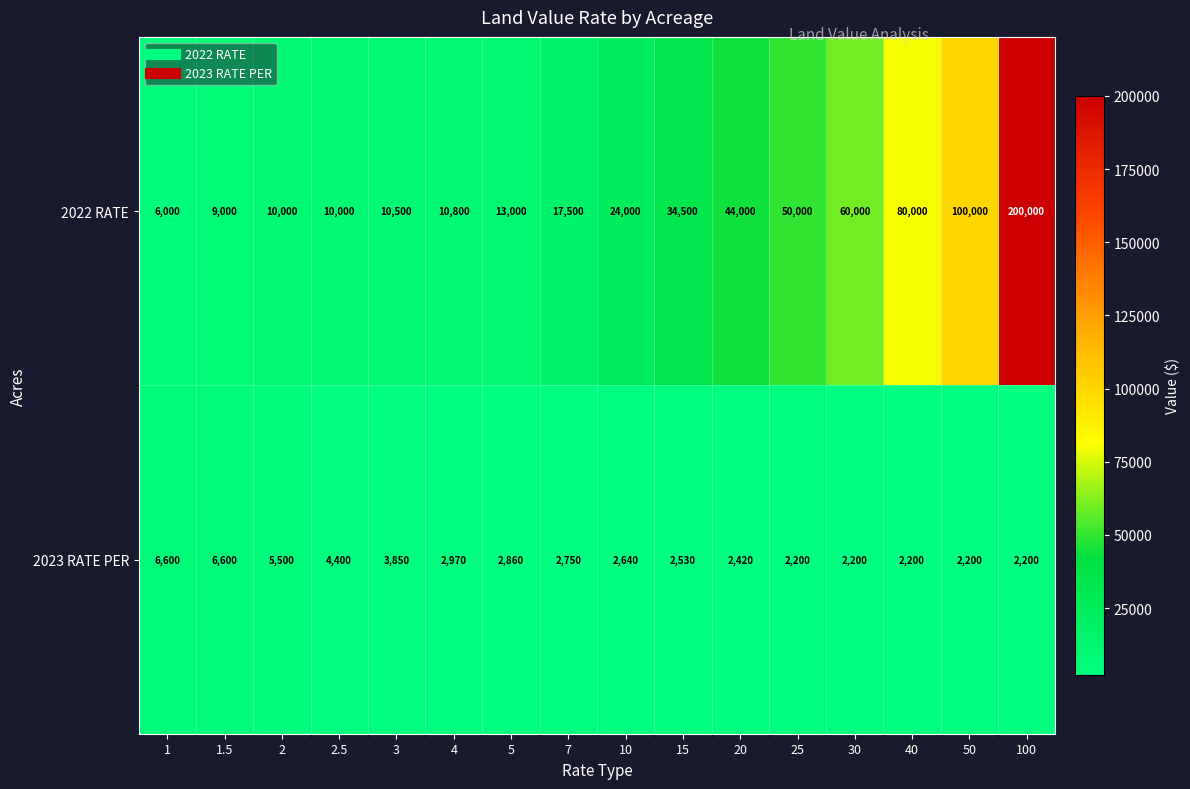

What is the maximum value shown in the chart?

200000